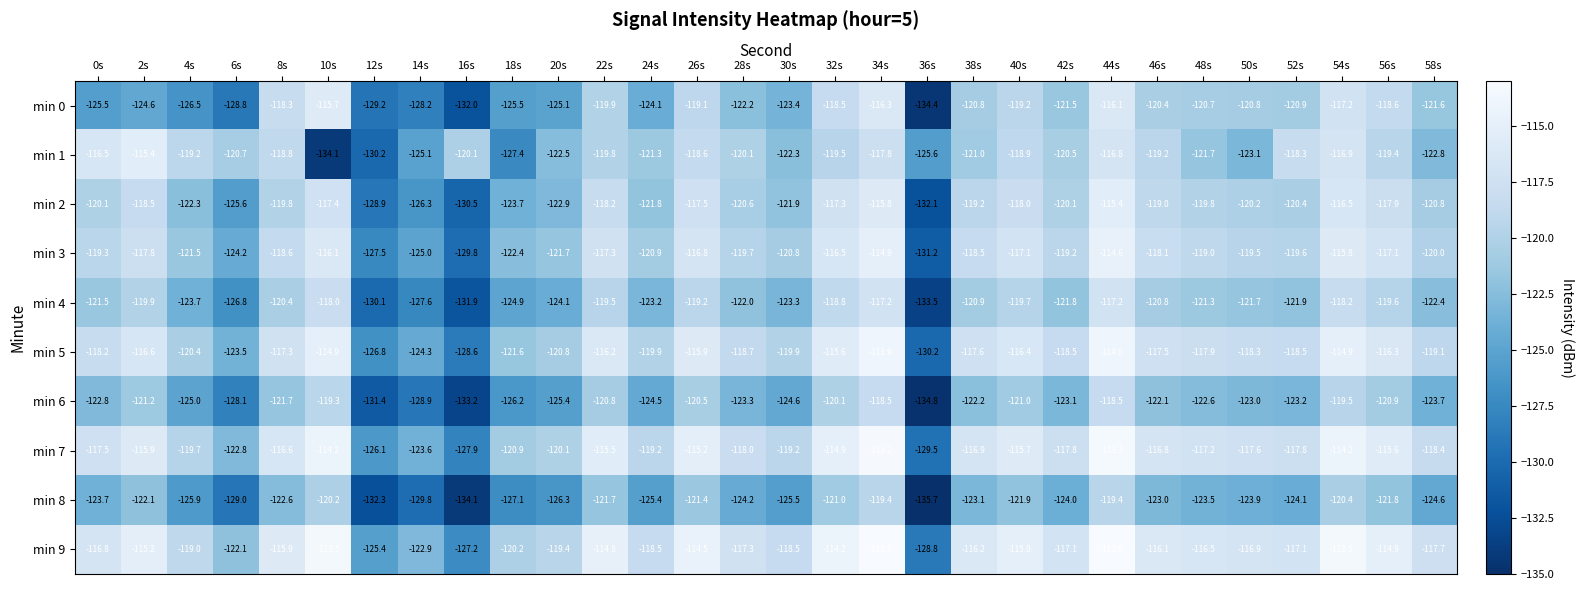

The min 4 series shows -208.6 at 6s. True or false?

False